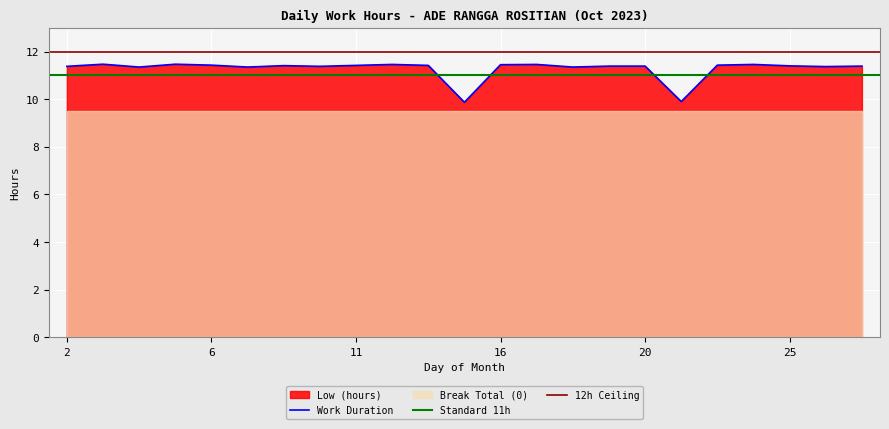

How many values are between 11 and 12?

21